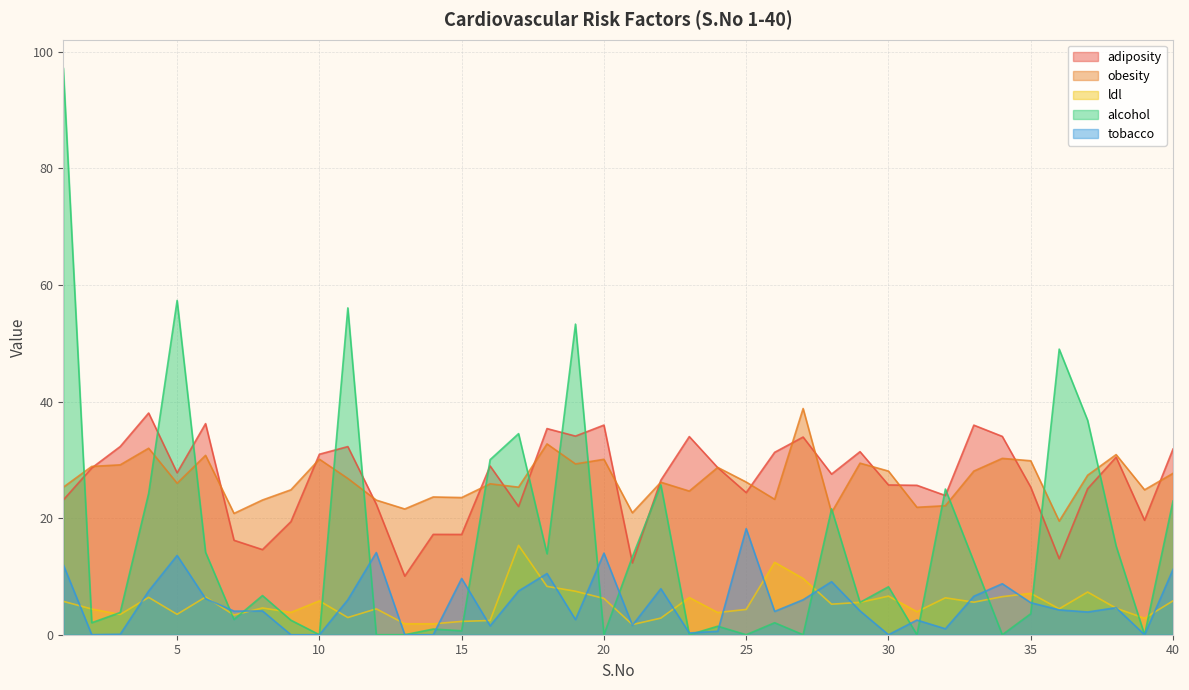

How many positive values does the alcohol series have?

30